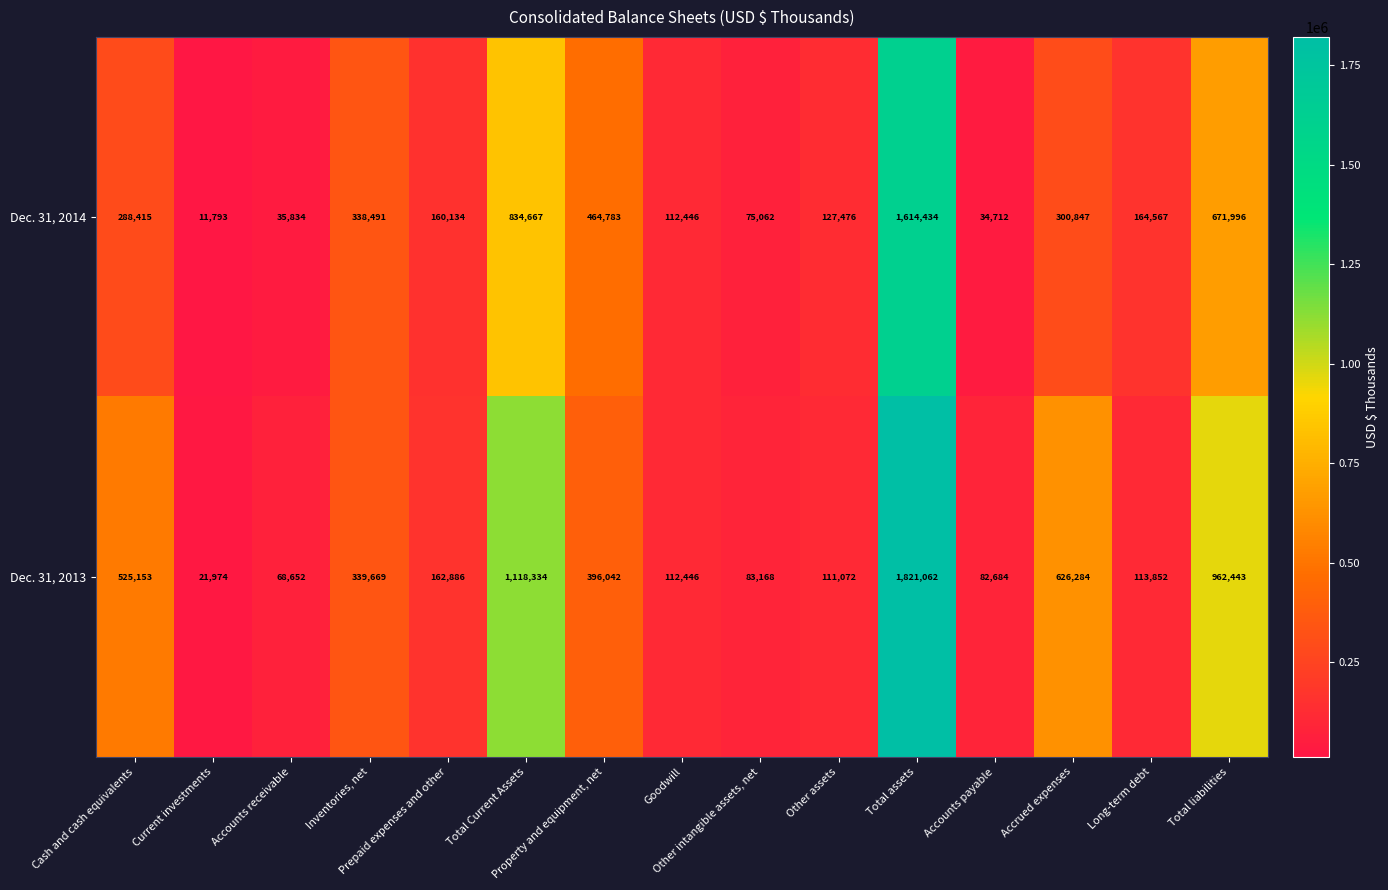

What is the difference between the maximum and second lowest values in the Dec. 31, 2013 series?

1752410